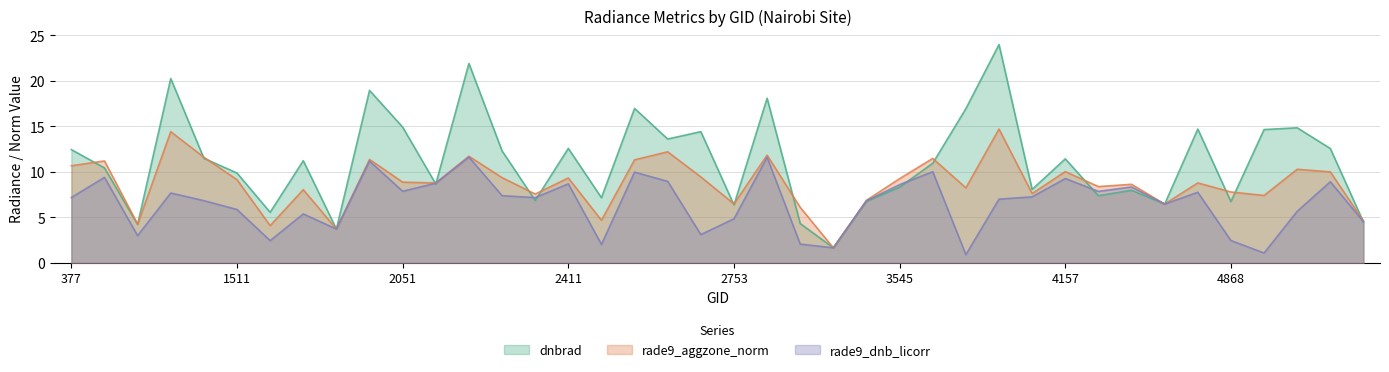

Rank the series by their maximum value, from lowest to highest.

rade9_dnb_licorr, rade9_aggzone_norm, dnbrad